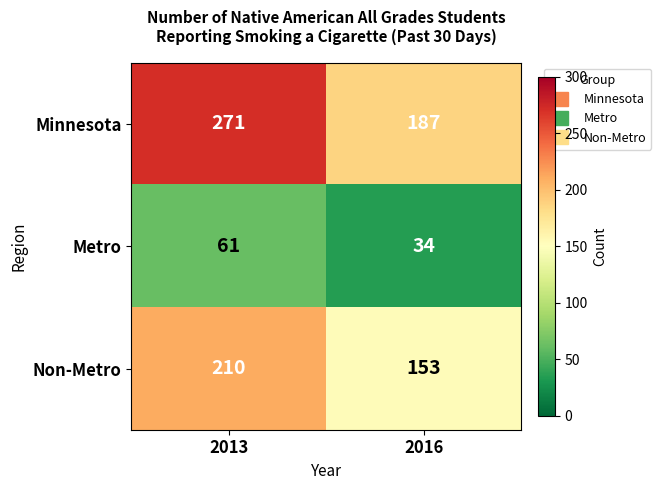

At which label is Metro closest to 47?

2016